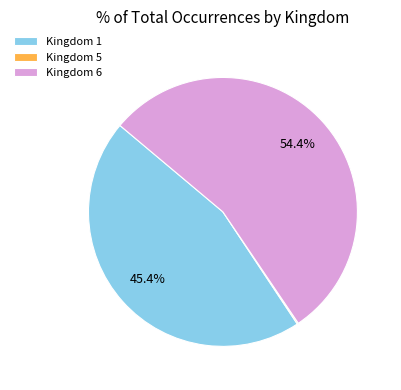

Which slice is the largest?

Kingdom 6